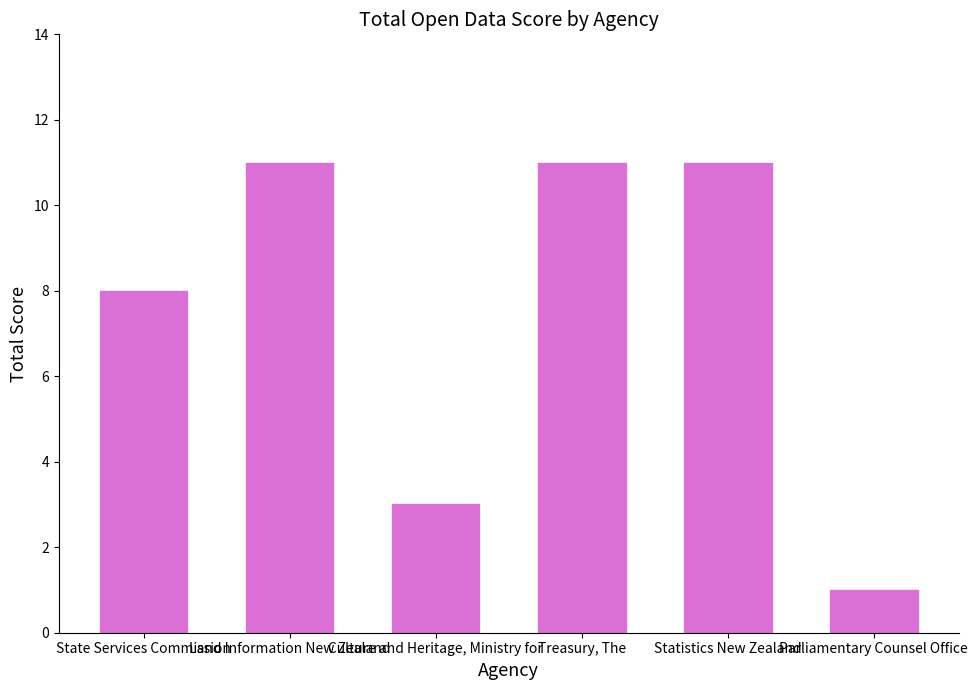

Reading left to right, what are all the values shown in this chart?

8	11	3	11	11	1